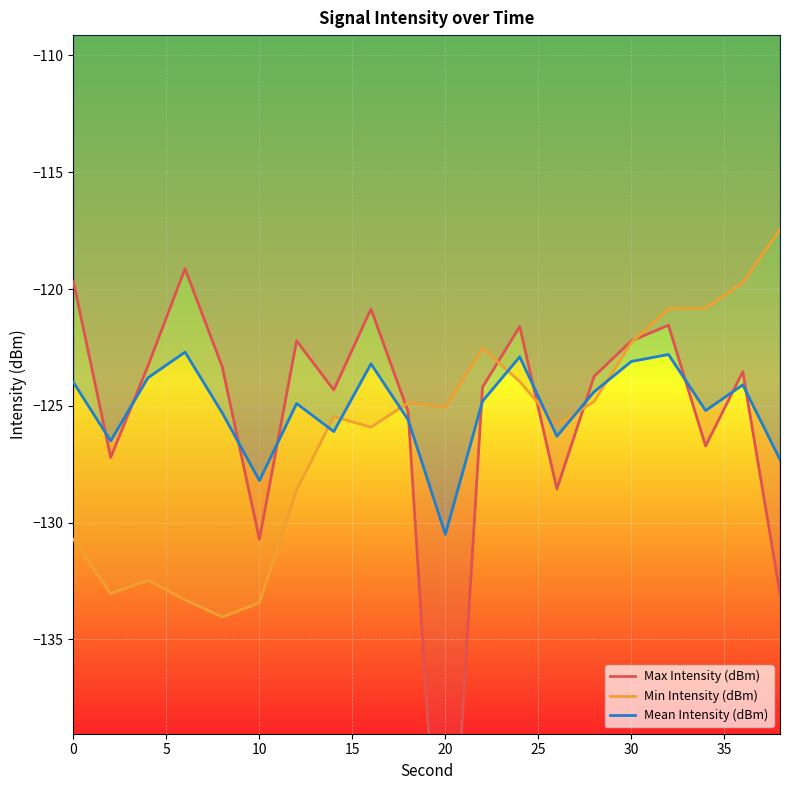

How many lines are shown in the chart?

3